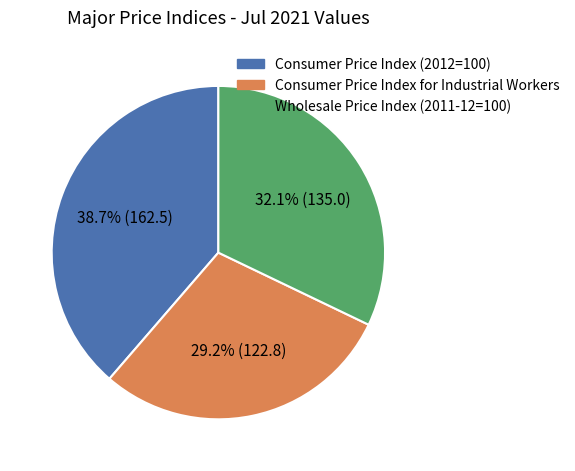

True or false: Consumer Price Index for Industrial Workers accounts for 29% of the total.

True